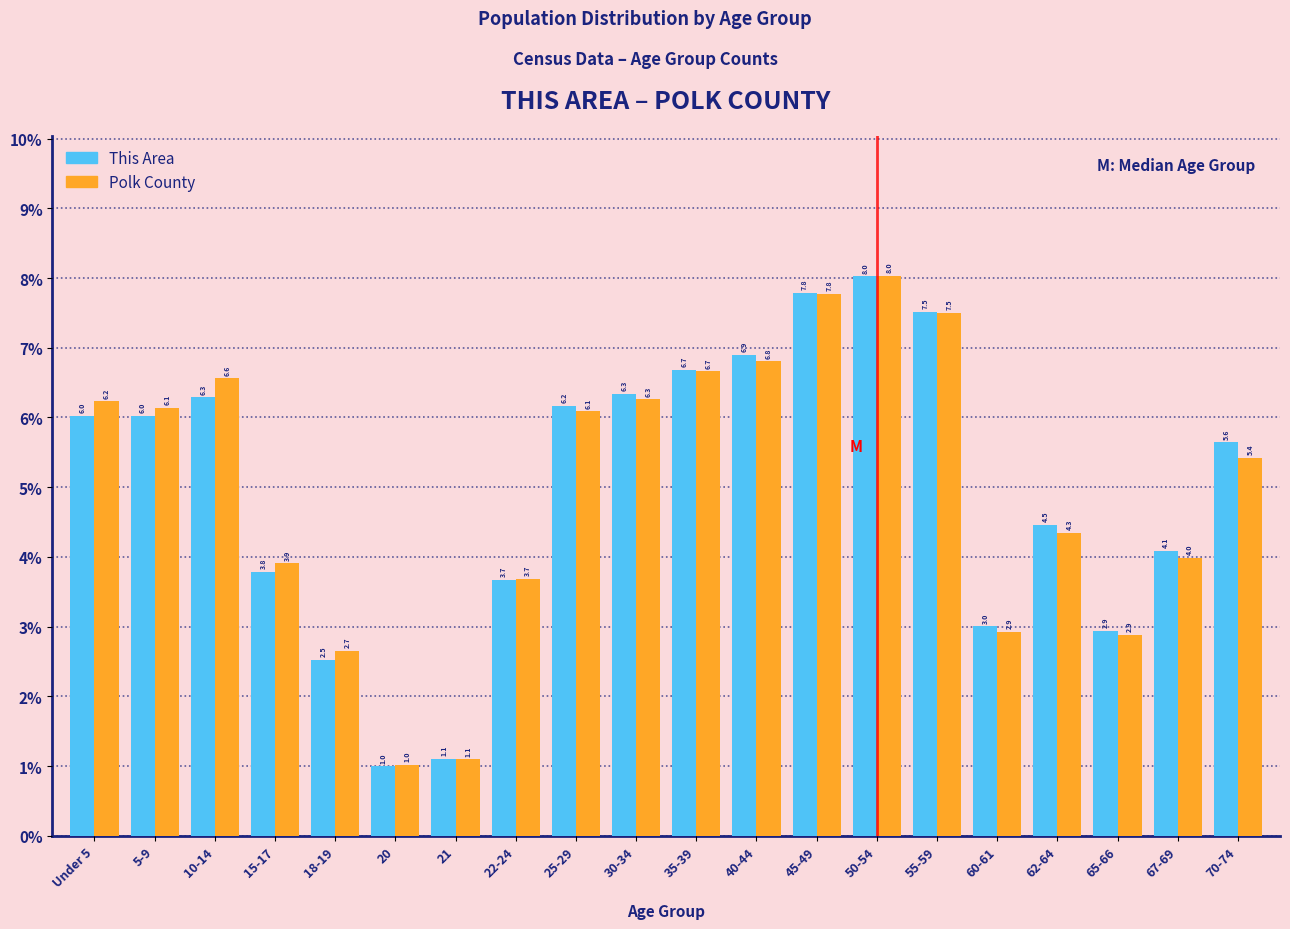

Reading right to left, transcribe all the data shown in this chart.

This Area: 70-74=5.6	67-69=4.1	65-66=2.9	62-64=4.5	60-61=3.0	55-59=7.5	50-54=8.0	45-49=7.8	40-44=6.9	35-39=6.7	30-34=6.3	25-29=6.2	22-24=3.7	21=1.1	20=1.0	18-19=2.5	15-17=3.8	10-14=6.3	5-9=6.0	Under 5=6.0
Polk County: 70-74=5.4	67-69=4.0	65-66=2.9	62-64=4.3	60-61=2.9	55-59=7.5	50-54=8.0	45-49=7.8	40-44=6.8	35-39=6.7	30-34=6.3	25-29=6.1	22-24=3.7	21=1.1	20=1.0	18-19=2.7	15-17=3.9	10-14=6.6	5-9=6.1	Under 5=6.2